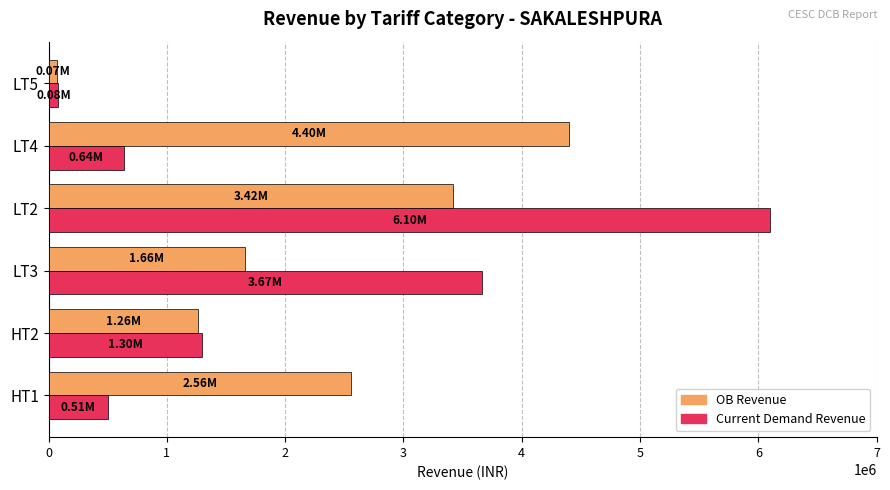

Count the number of data series in this chart.

2